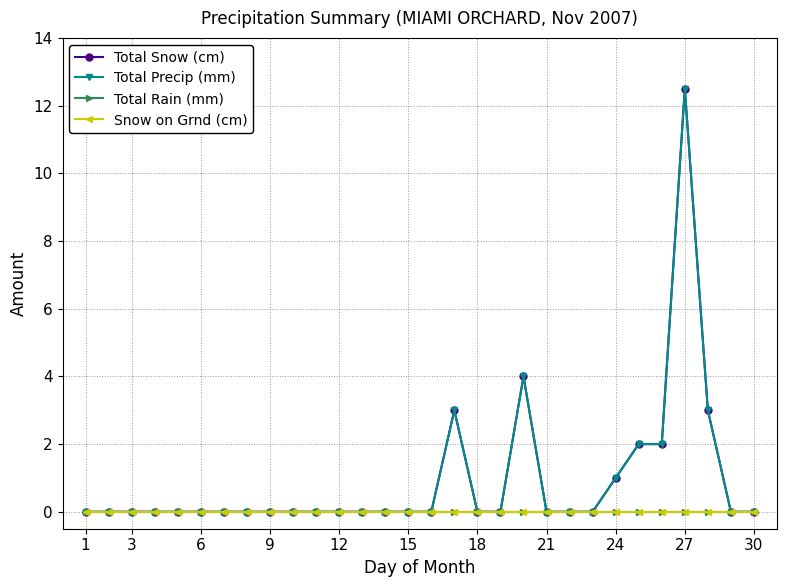

Does the chart have visible grid lines?

Yes